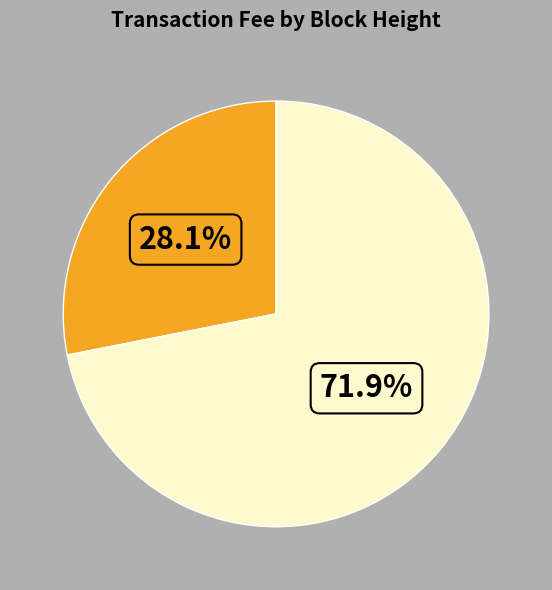

Is there any slice that represents more than half of the pie?

Yes